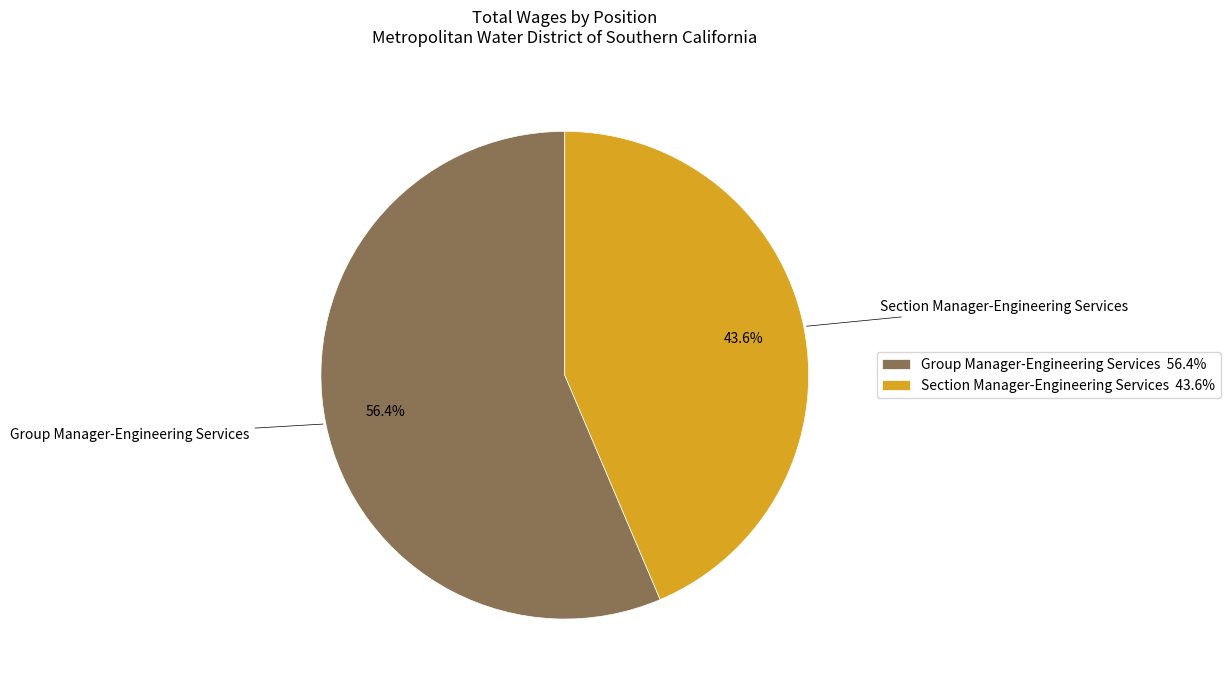

How many segments does this pie chart have?

2